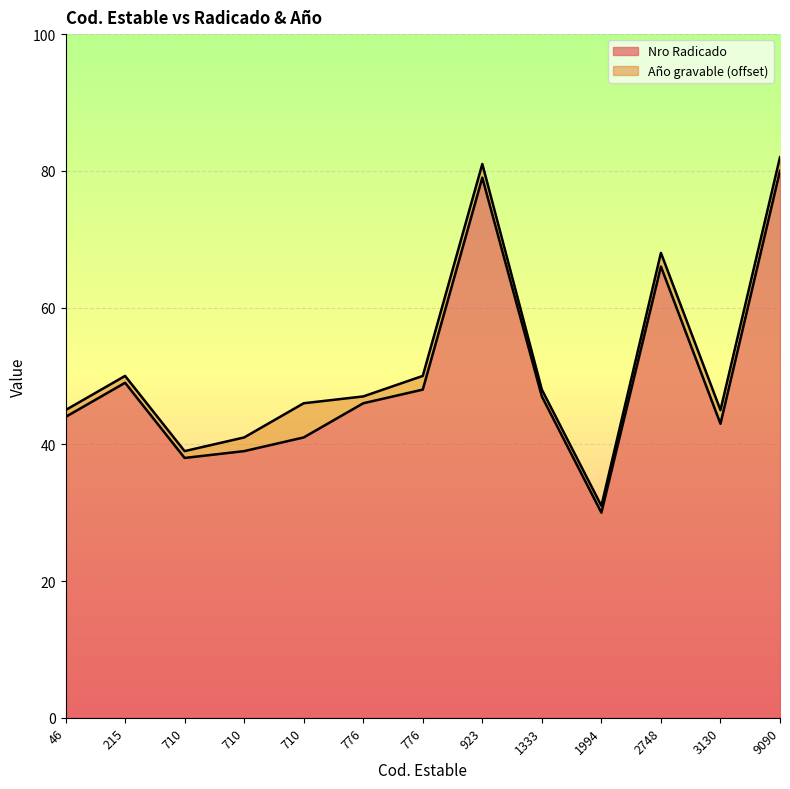

How many data points are less than 46?

6